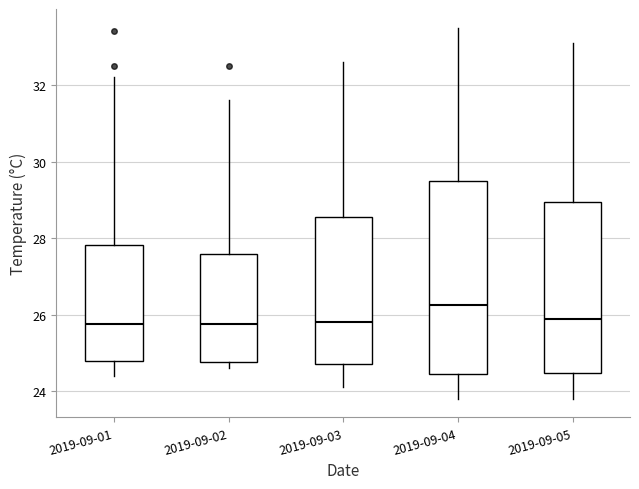

Reading left to right, read every box against the y-axis: the position of its median line, the range the box covers, and the ends of its whiskers. The values are not printed on the chart, so give them approximately, as read against the axis.

2019-09-01: median 25.8, box 24.8 to 27.8, whiskers 24.4 to 32.2
2019-09-02: median 25.8, box 24.8 to 27.6, whiskers 24.6 to 31.6
2019-09-03: median 25.8, box 24.8 to 28.6, whiskers 24.2 to 32.6
2019-09-04: median 26.2, box 24.4 to 29.6, whiskers 23.8 to 33.6
2019-09-05: median 26.0, box 24.4 to 29.0, whiskers 23.8 to 33.2